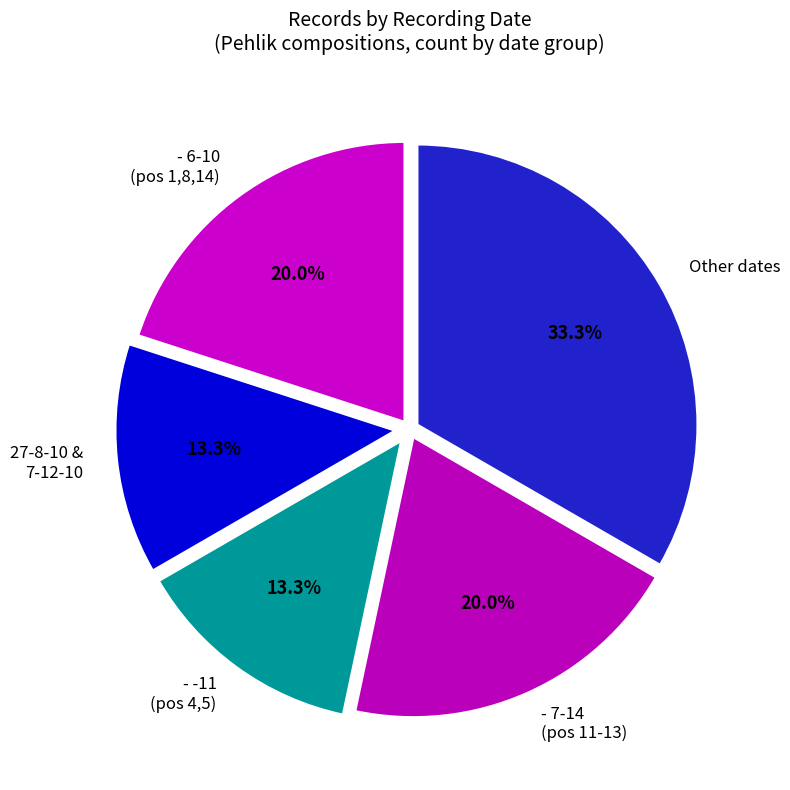

What is the largest slice in the pie chart?

Other dates